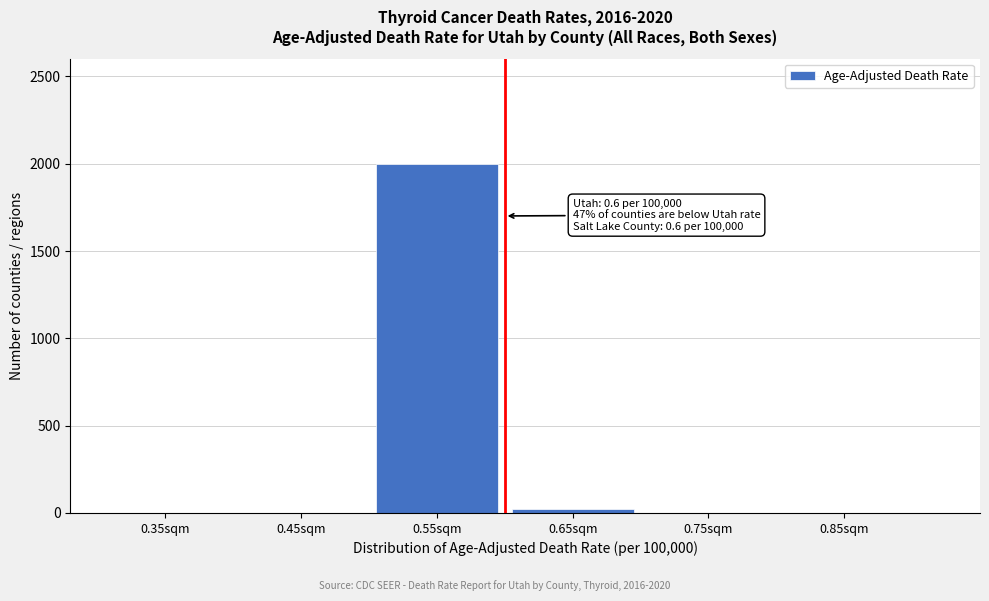

Reading left to right, list all the values displayed in this chart.

0.35sqm=0	0.45sqm=0	0.55sqm=2001	0.65sqm=21	0.75sqm=0	0.85sqm=0